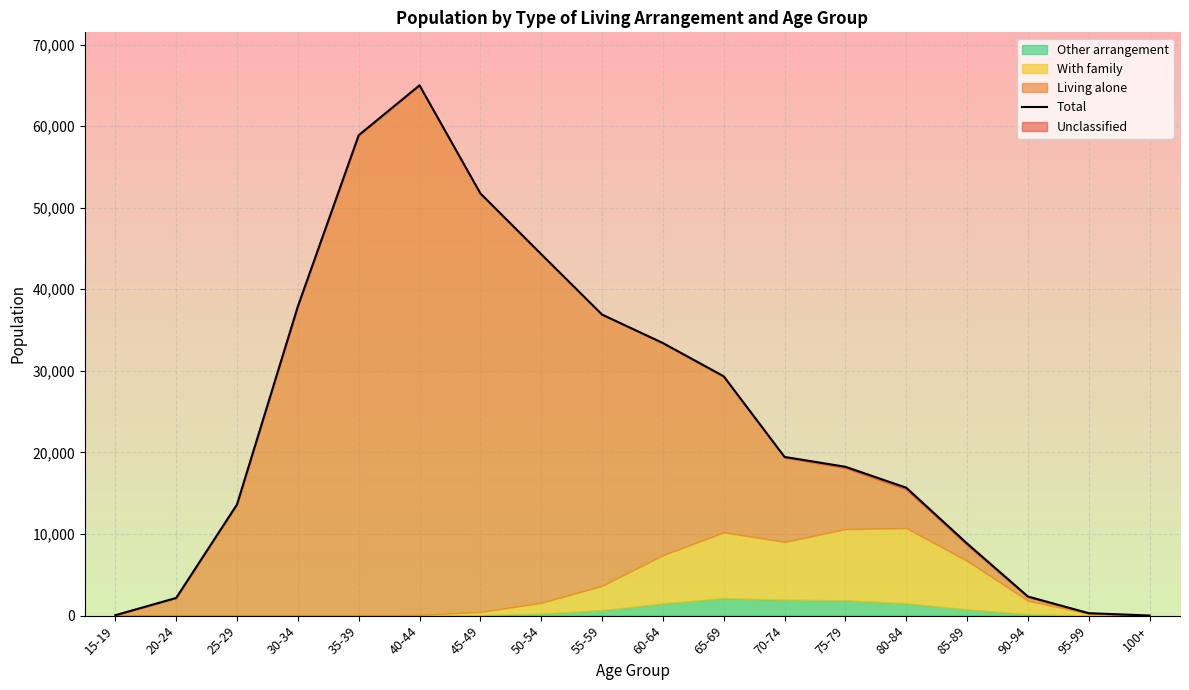

The chart shows a value of 23935 at 75-79. True or false?

False